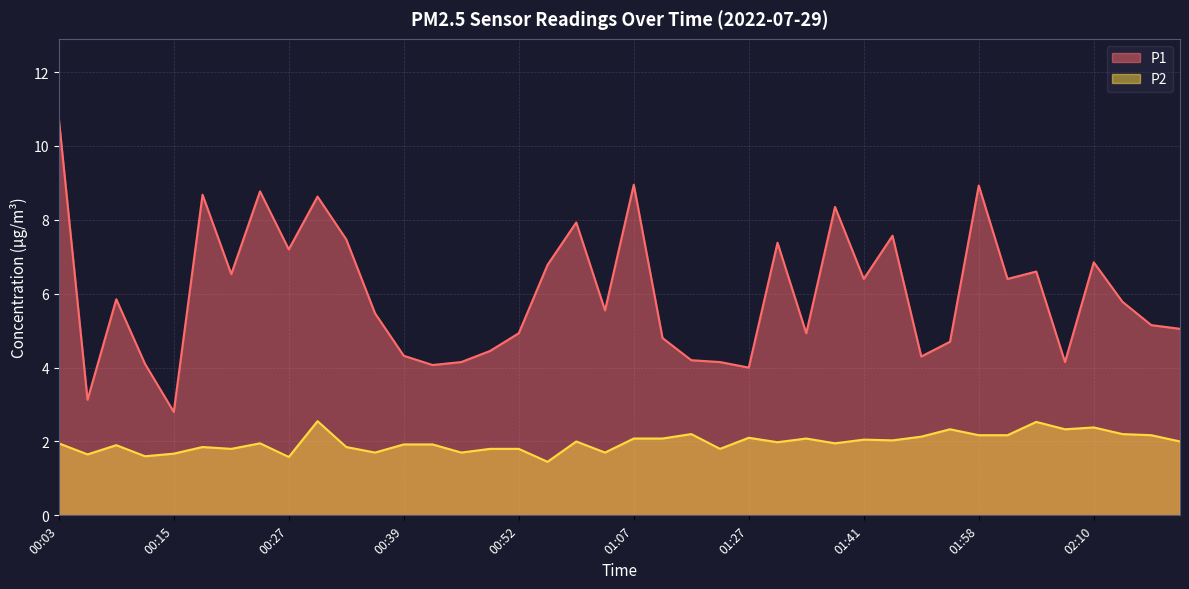

True or false: P2 and P1 cross at least once.

False